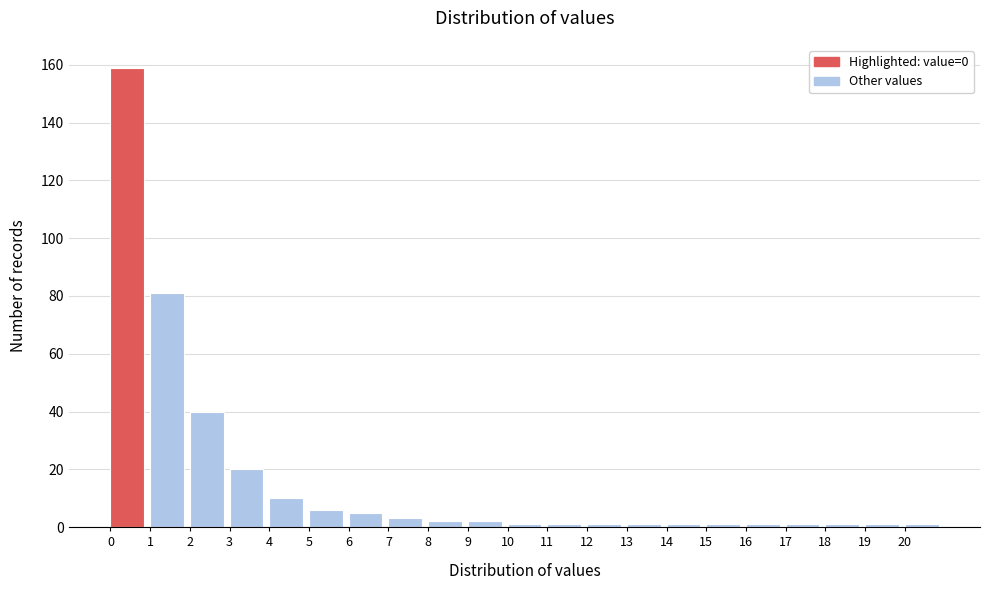

Reading left to right, transcribe this chart: for each bar, give the range it covers on the x-axis and its height. The values are not printed on the chart, so give them approximately, as read against the axis.

0 to 1: 160
1 to 2: 82
2 to 3: 40
3 to 4: 20
4 to 5: 10
5 to 6: 6
6 to 7: 6
7 to 8: 4
8 to 9: 2
9 to 10: 2
10 to 11: under 2
11 to 12: under 2
12 to 13: under 2
13 to 14: under 2
14 to 15: under 2
15 to 16: under 2
16 to 17: under 2
17 to 18: under 2
18 to 19: under 2
19 to 20: under 2
20 to 21: under 2